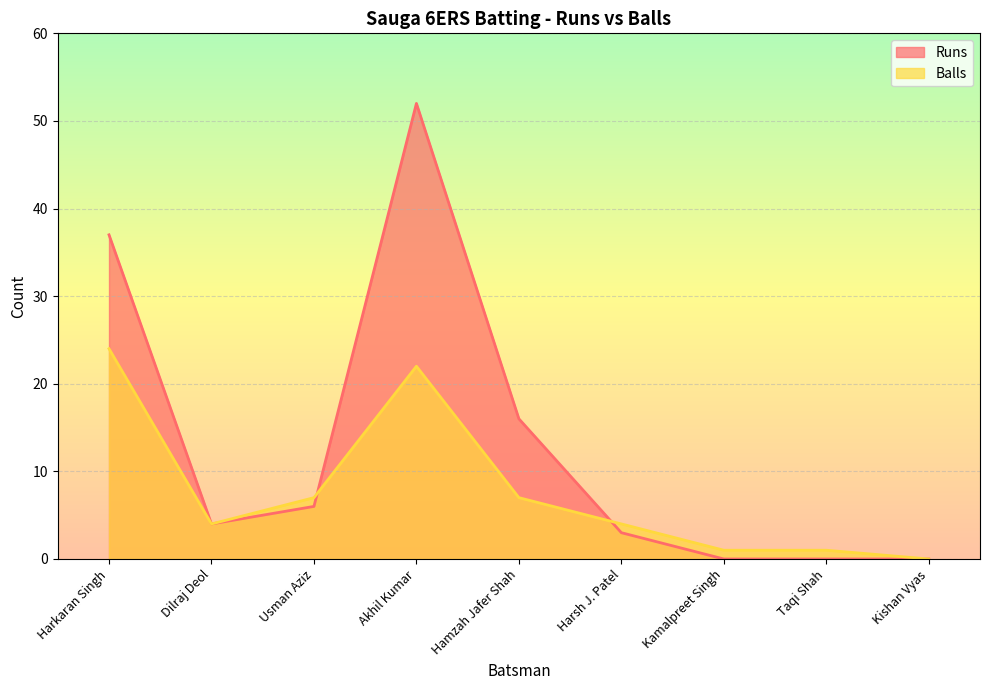

What is the average value of the Balls series?

8